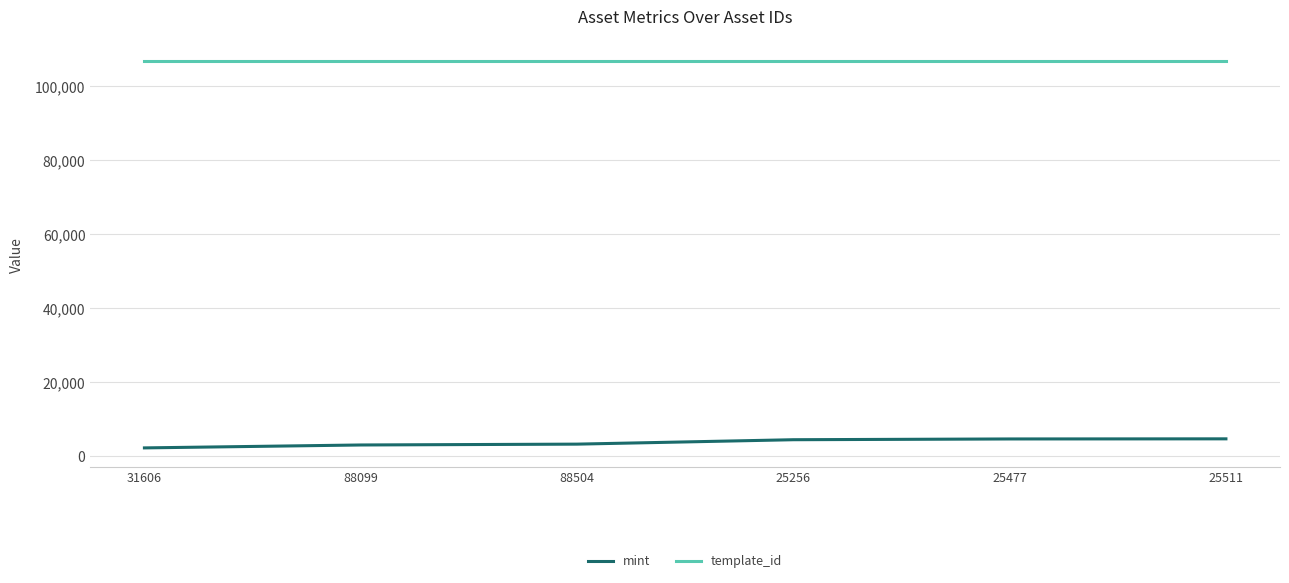

How many lines are shown in the chart?

2